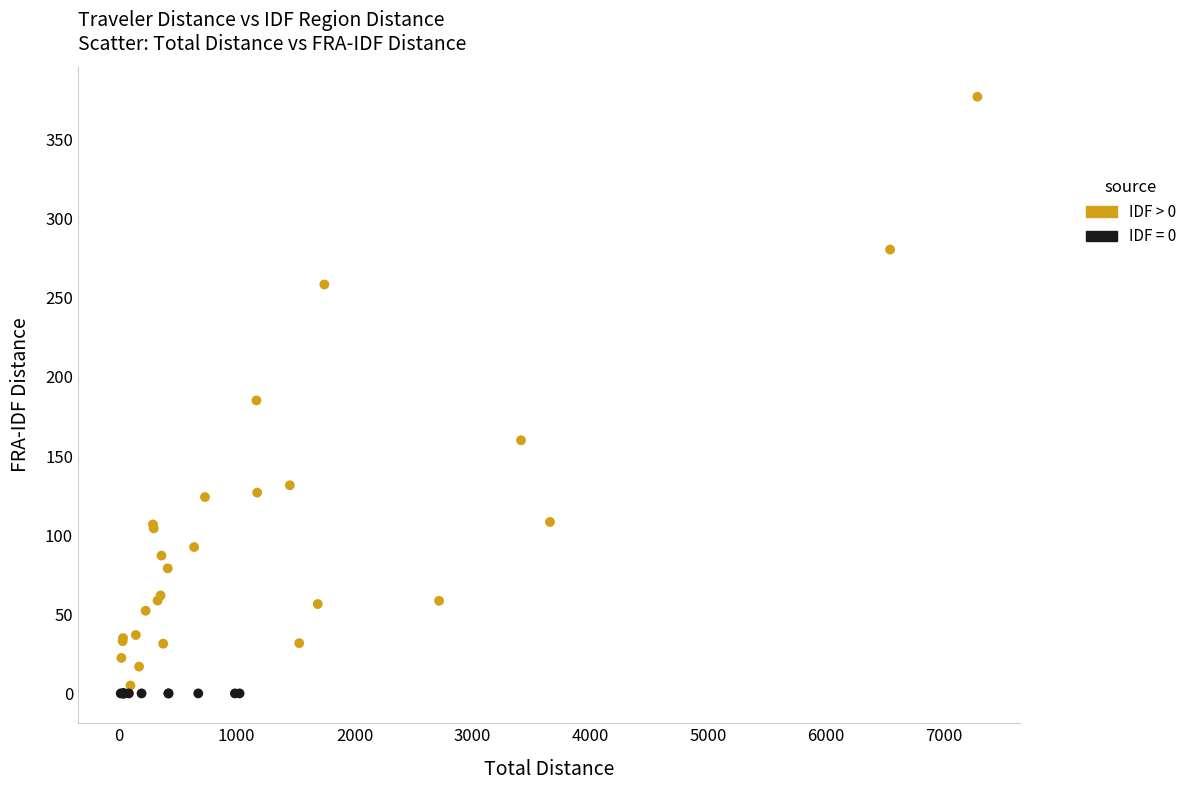

Which series contains the highest Y value?

IDF > 0